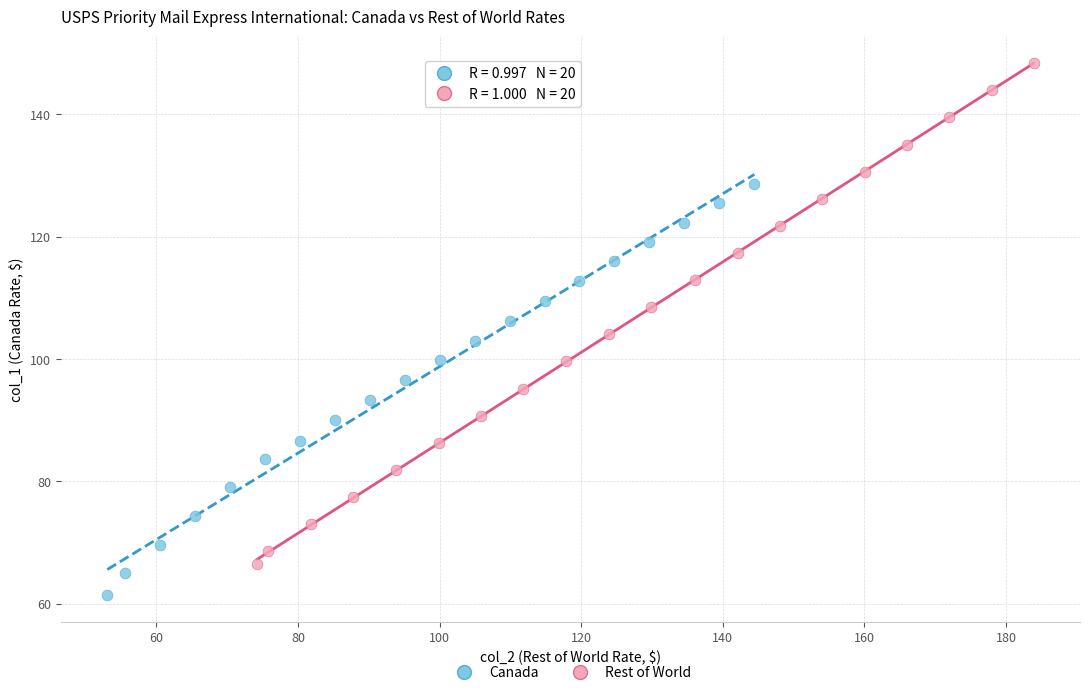

Which series reaches the minimum Y coordinate?

Canada